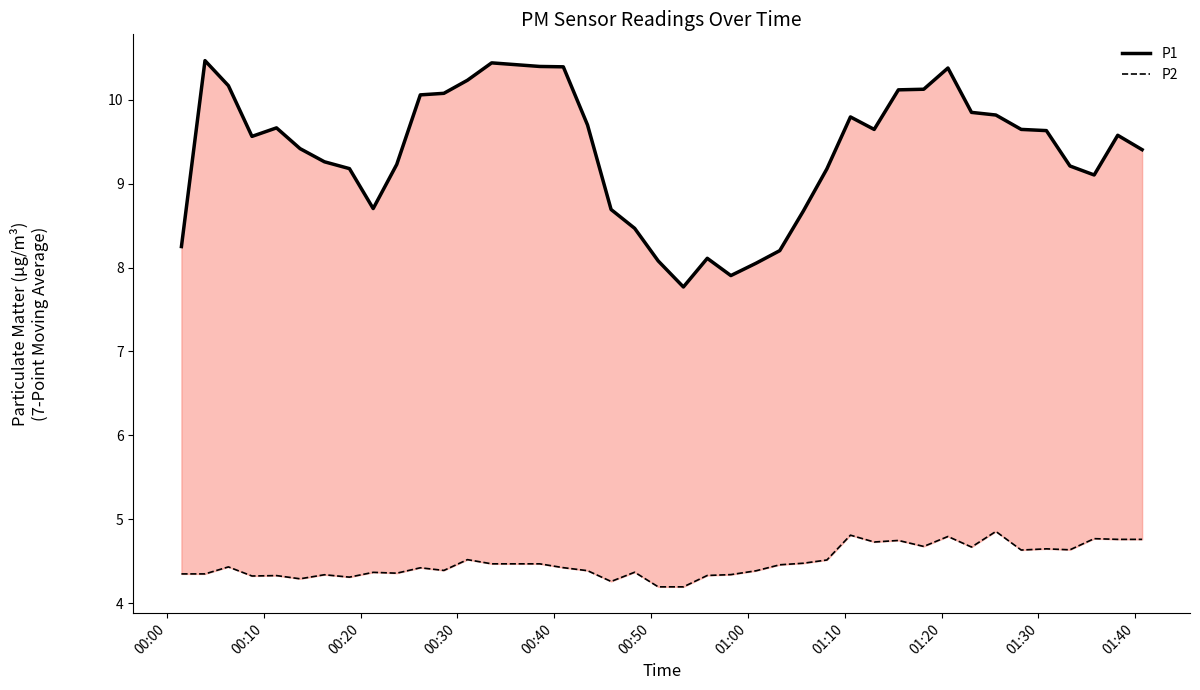

Which series has the largest total across all categories?

P1